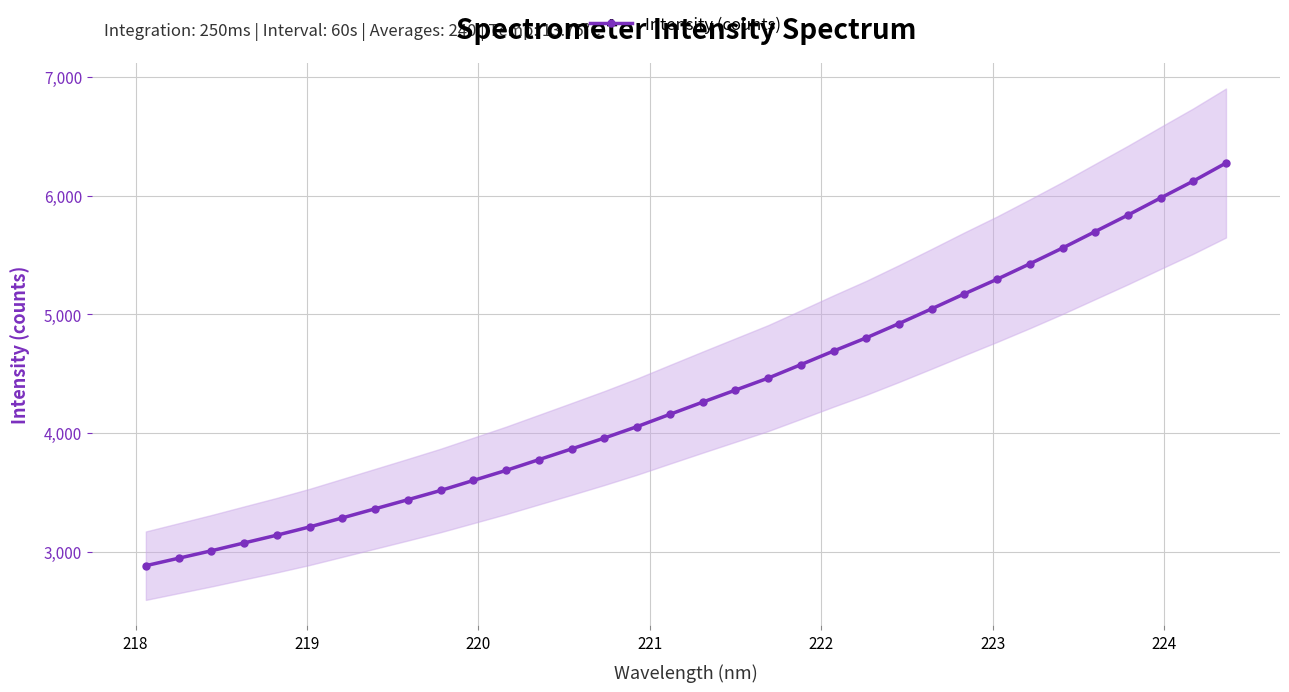

What is the smallest value displayed?

2883.6